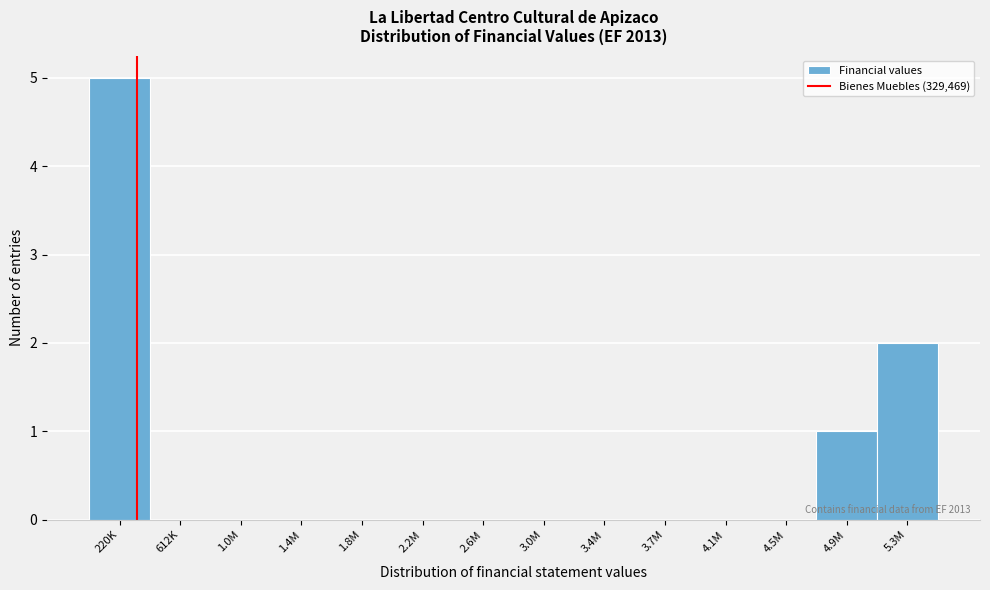

Reading left to right, list all the values displayed in this chart.

220K=5	612K=0	1.0M=0	1.4M=0	1.8M=0	2.2M=0	2.6M=0	3.0M=0	3.4M=0	3.7M=0	4.1M=0	4.5M=0	4.9M=1	5.3M=2